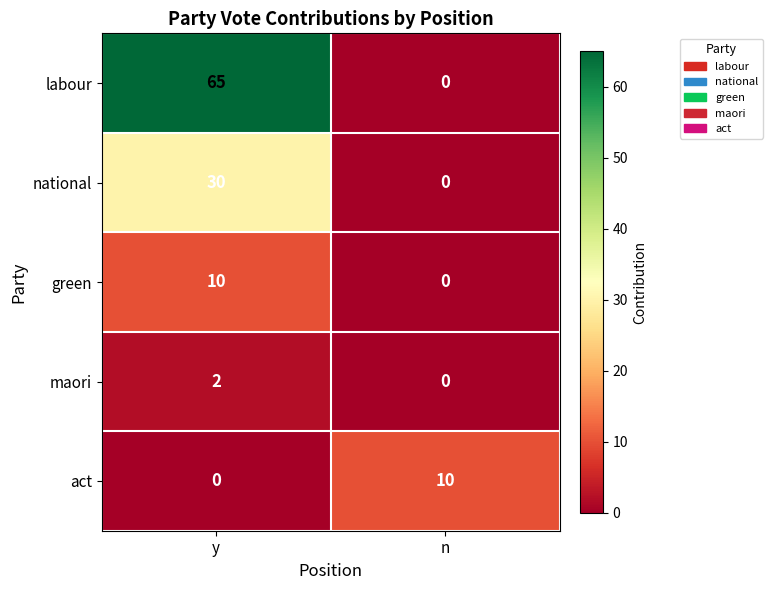

Read the national value at y, to the nearest 5.

30